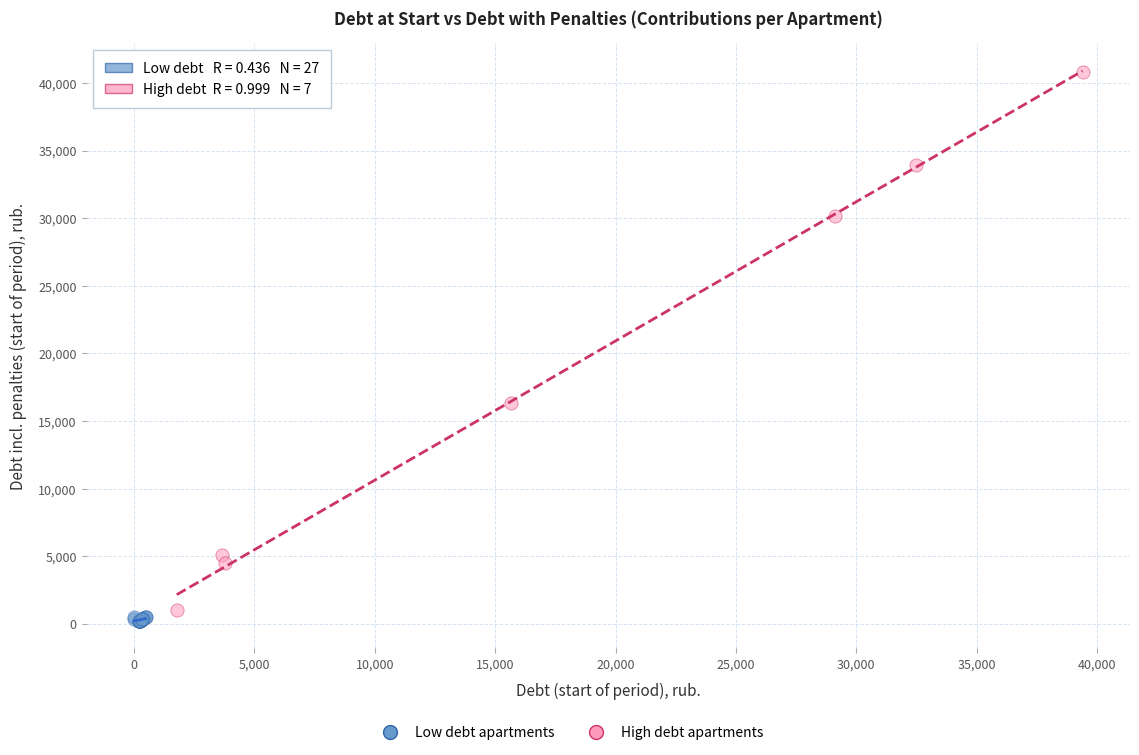

Which series has the largest Y range (max minus min)?

High debt apartments